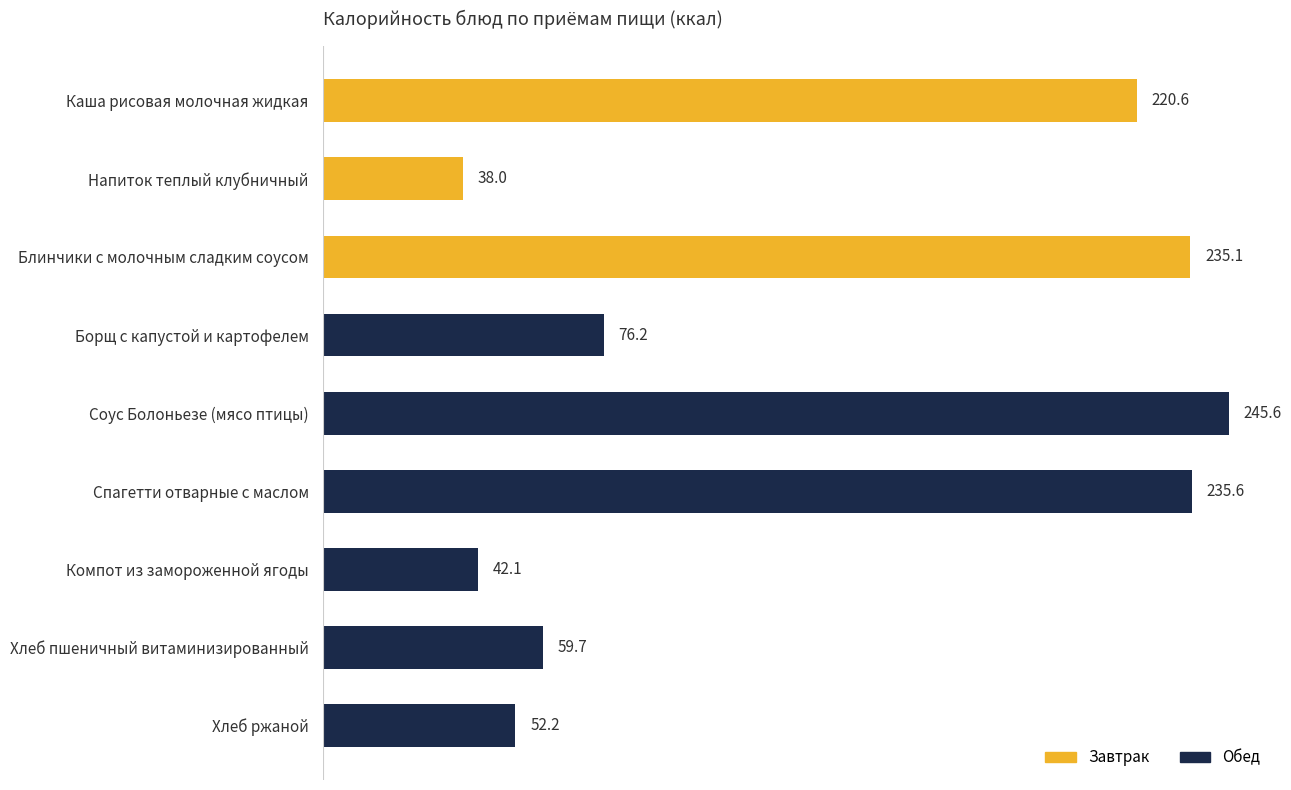

Approximately how many times larger is the value at Спагетти отварные с маслом compared to Хлеб пшеничный витаминизированный?

3.9